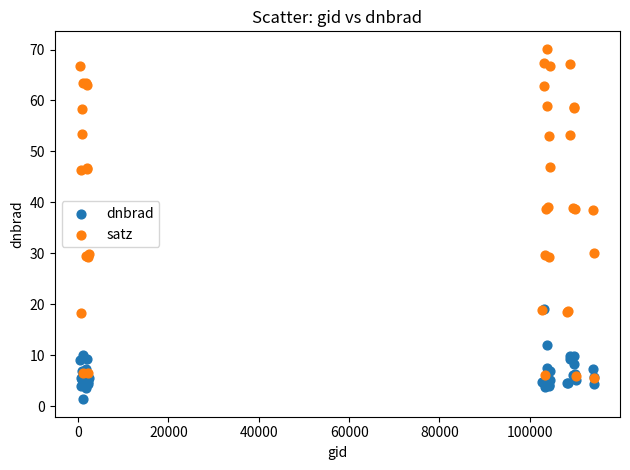

What are all the series names shown in the legend?

dnbrad, satz